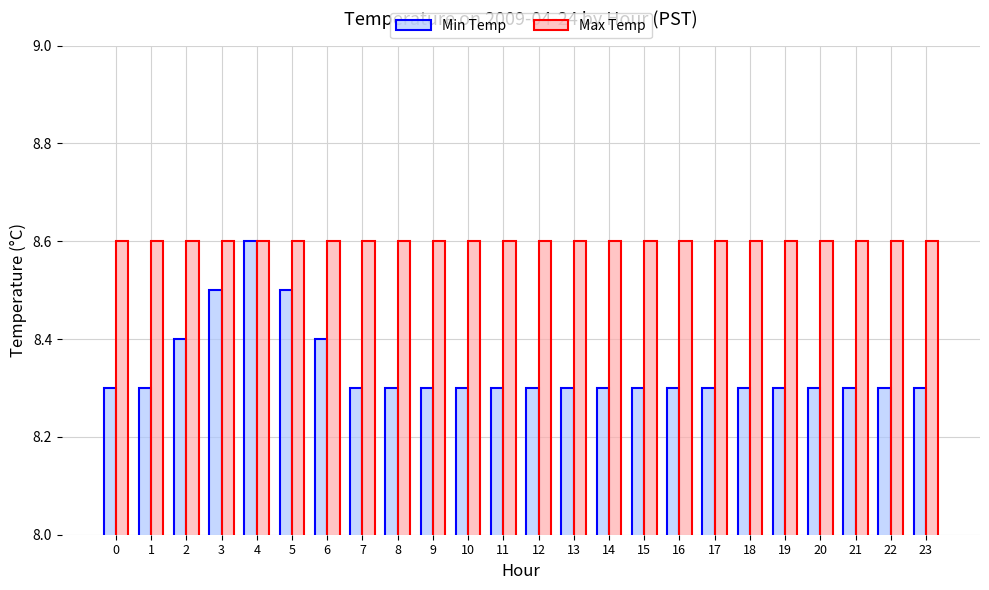

Is the value of Min Temp at 9 greater than the value of Max Temp at 23?

No